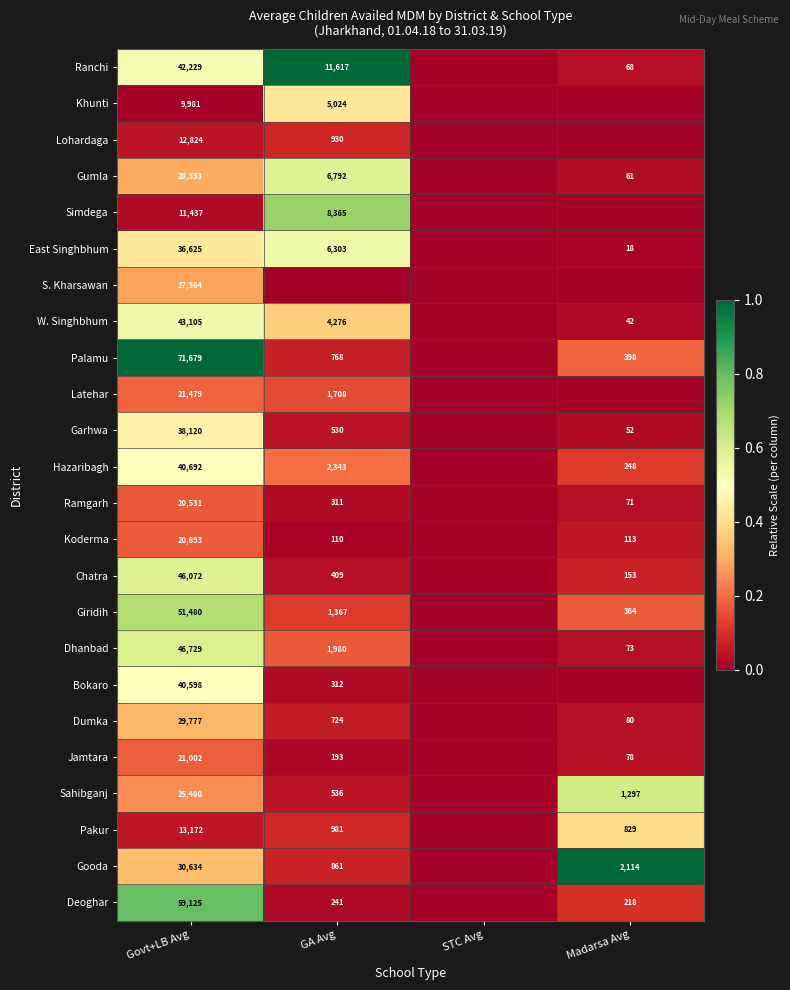

What is the difference between the Gumla values at Madarsa Avg and GA Avg?

6731